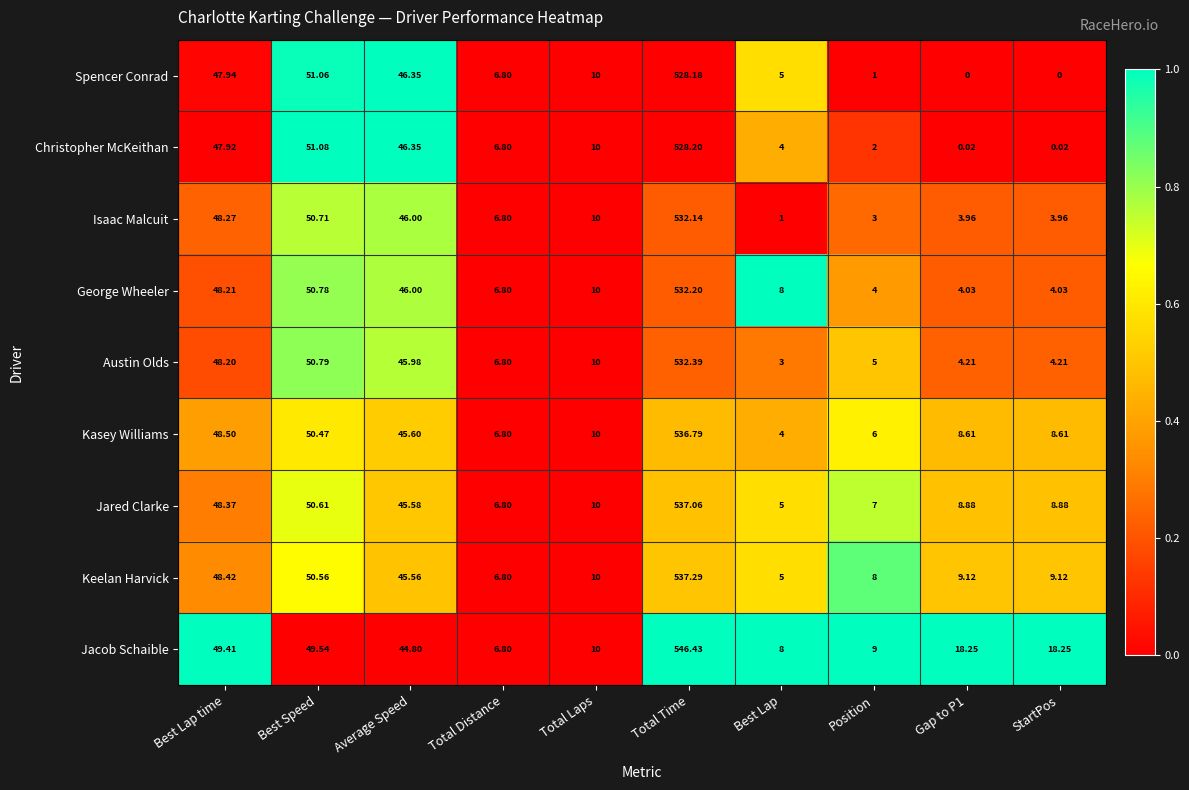

Which series has the largest total across all categories?

Jacob Schaible